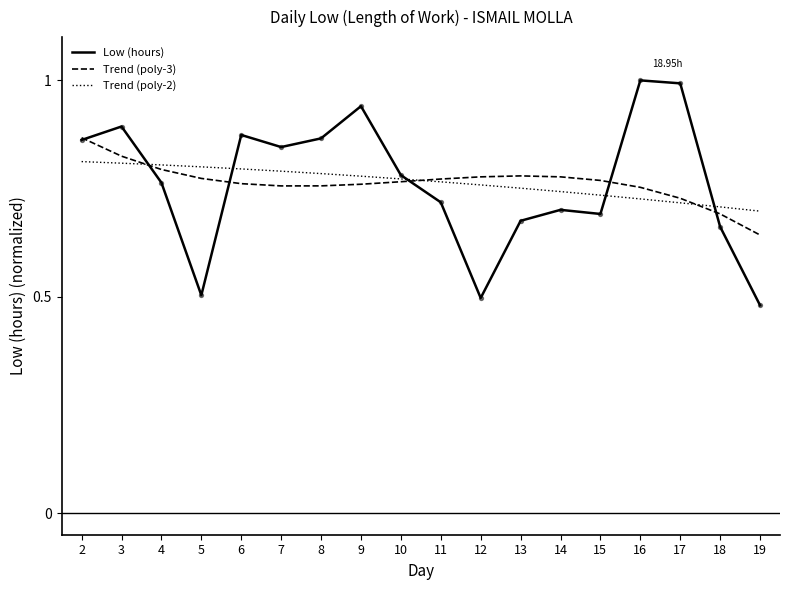

Which series has the widest spread of values?

Low (hours)